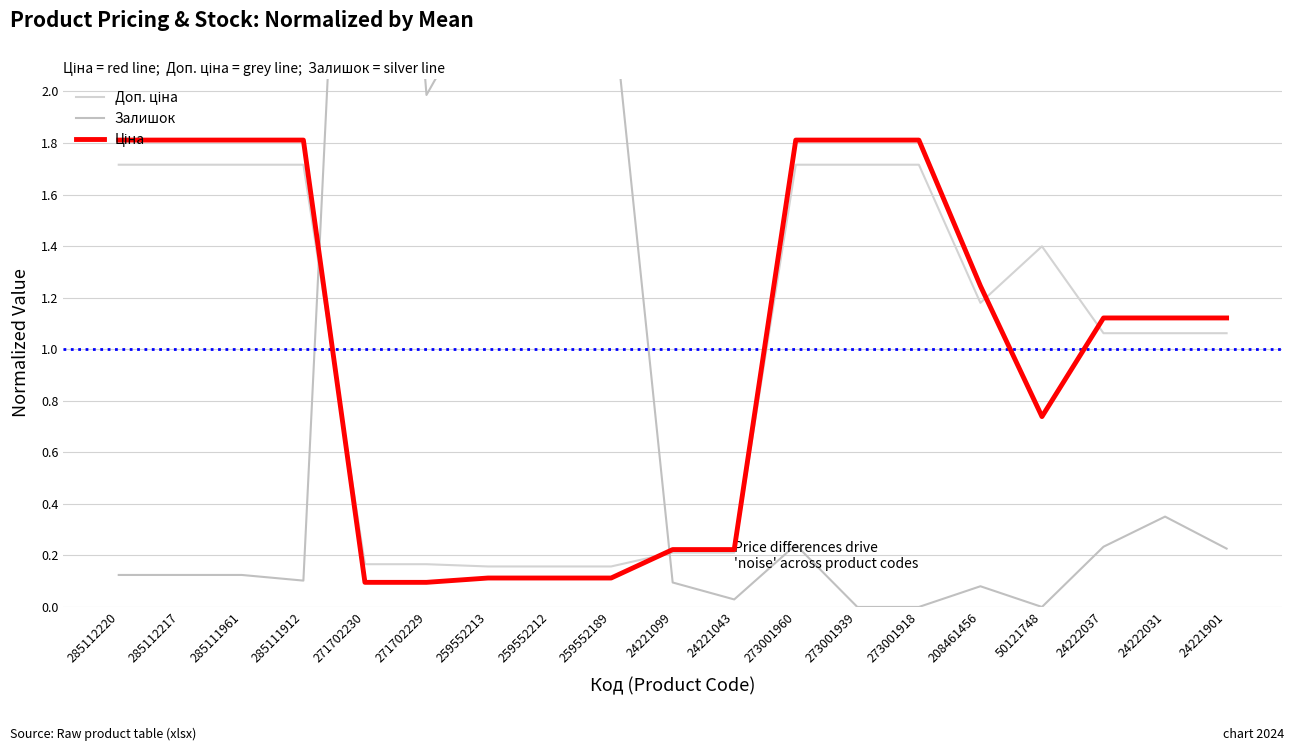

Reading left to right, extract all data points from this chart.

Доп. ціна: 285112220=1.7	285112217=1.7	285111961=1.7	285111912=1.7	271702230=0.2	271702229=0.2	259552213=0.2	259552212=0.2	259552189=0.2	24221099=0.2	24221043=0.2	273001960=1.7	273001939=1.7	273001918=1.7	208461456=1.2	50121748=1.4	24222037=1.1	24222031=1.1	24221901=1.1
Залишок: 285112220=0.1	285112217=0.1	285111961=0.1	285111912=0.1	271702230=5.0	271702229=2.0	259552213=2.4	259552212=2.4	259552189=2.4	24221099=0.1	24221043=0.0	273001960=0.2	273001939=0.0	273001918=0.0	208461456=0.1	50121748=0.0	24222037=0.2	24222031=0.4	24221901=0.2
Ціна: 285112220=1.8	285112217=1.8	285111961=1.8	285111912=1.8	271702230=0.1	271702229=0.1	259552213=0.1	259552212=0.1	259552189=0.1	24221099=0.2	24221043=0.2	273001960=1.8	273001939=1.8	273001918=1.8	208461456=1.2	50121748=0.7	24222037=1.1	24222031=1.1	24221901=1.1